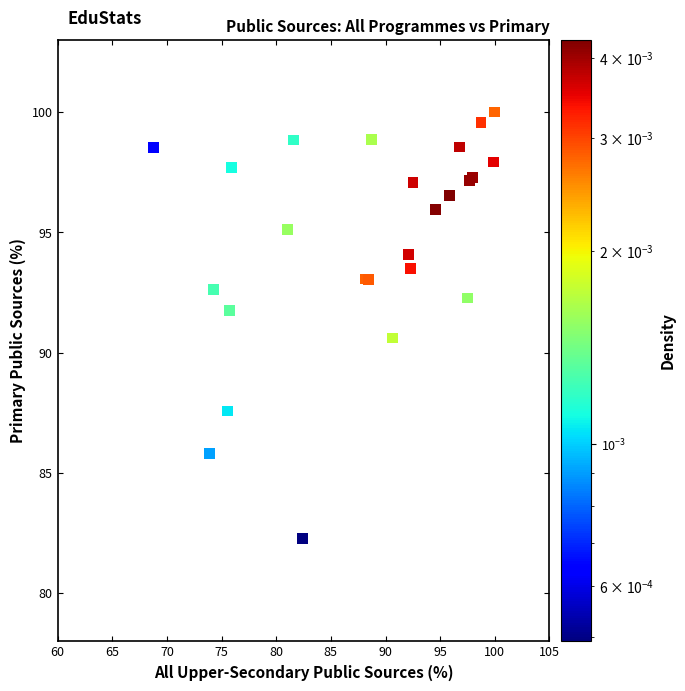

What Y value in the scatter plot is closest to 91?

90.6